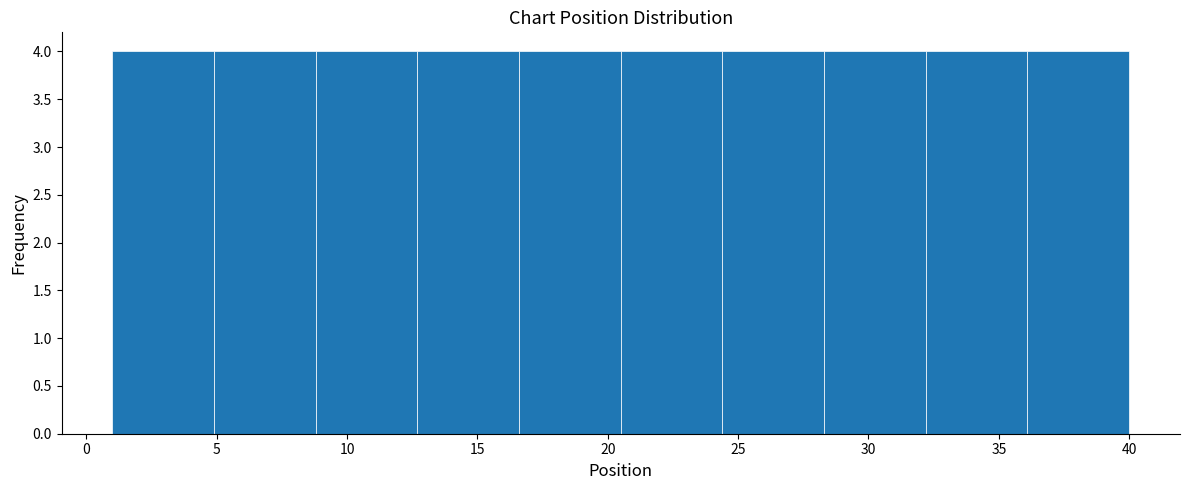

Reading left to right, transcribe this chart: for each bar, give the range it covers on the x-axis and its height. Neither the bar edges nor the heights are printed on the chart, so give them approximately, as read against the axes.

1.0 to 4.9: 4
4.9 to 8.8: 4
8.8 to 12.7: 4
12.7 to 16.6: 4
16.6 to 20.5: 4
20.5 to 24.4: 4
24.4 to 28.3: 4
28.3 to 32.2: 4
32.2 to 36.1: 4
36.1 to 40.0: 4